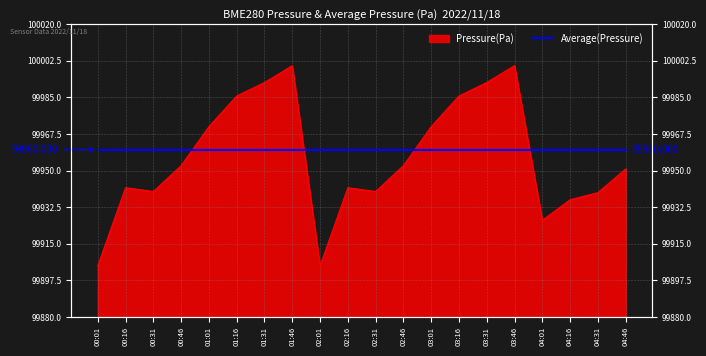

What is the label of the 16th point from the right?

01:01